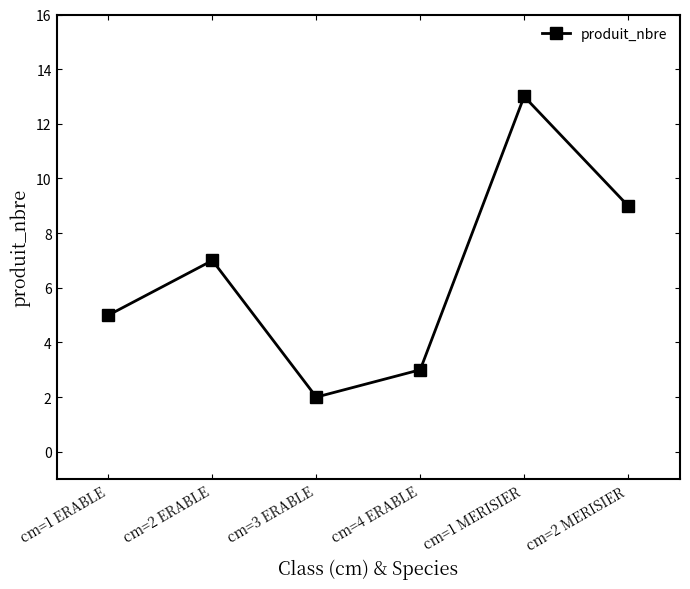

Where is the data nearest to the value 7?

cm=2 ERABLE